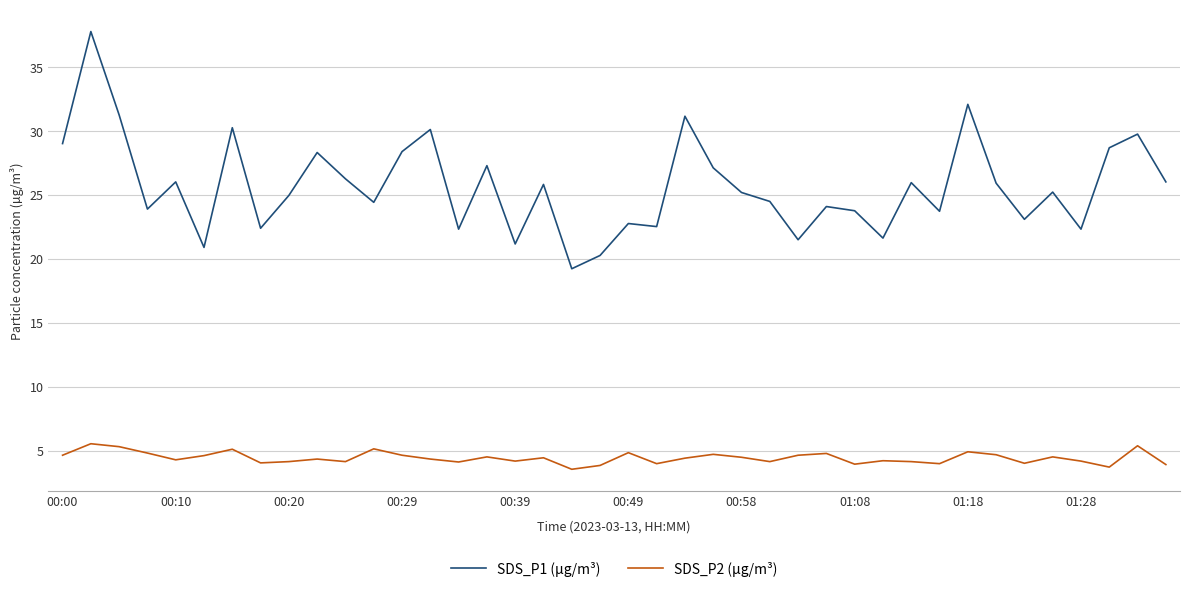

What is the average value of the SDS_P1 (µg/m³) series?

25.7